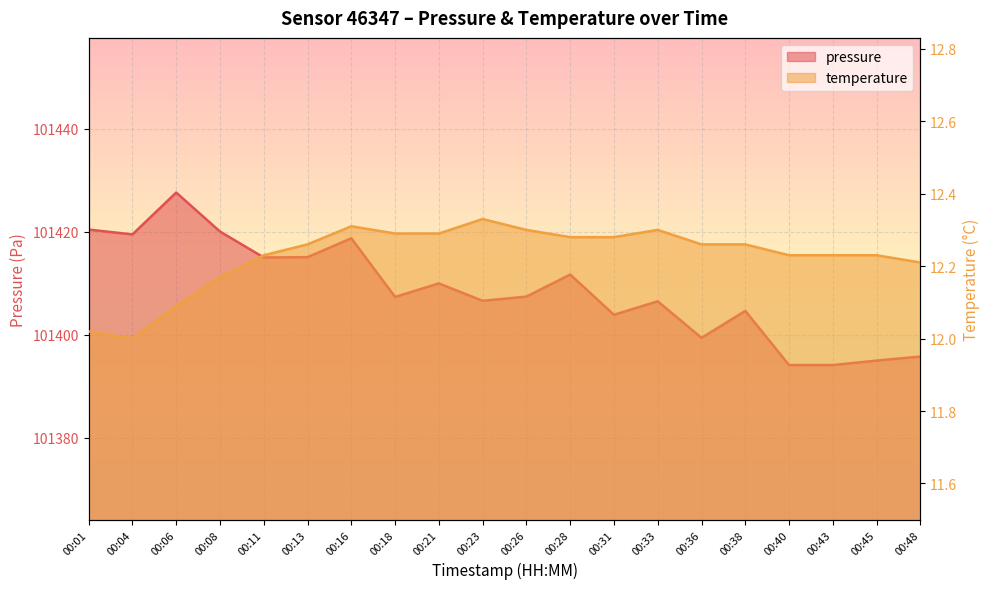

At which label does pressure first exceed 101407?

00:01